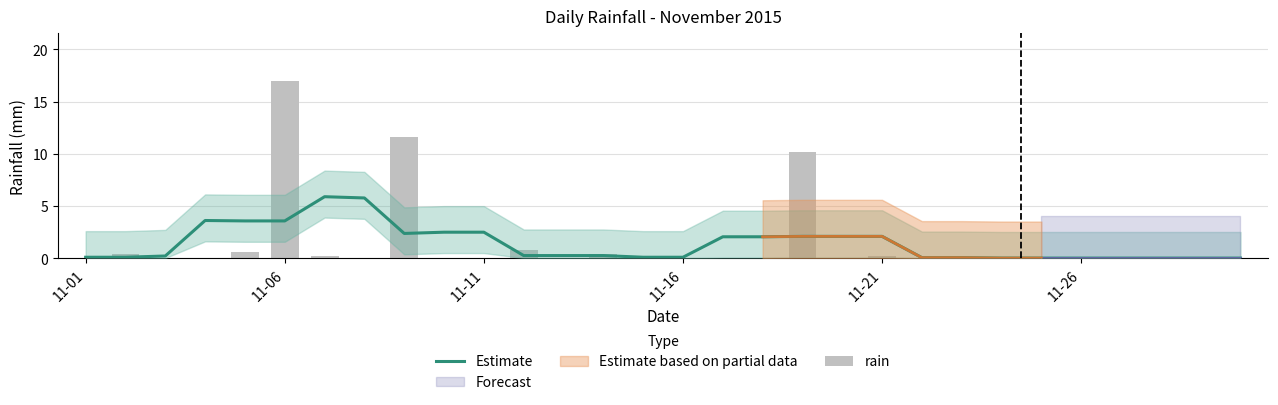

How many groups of bars are there?

30